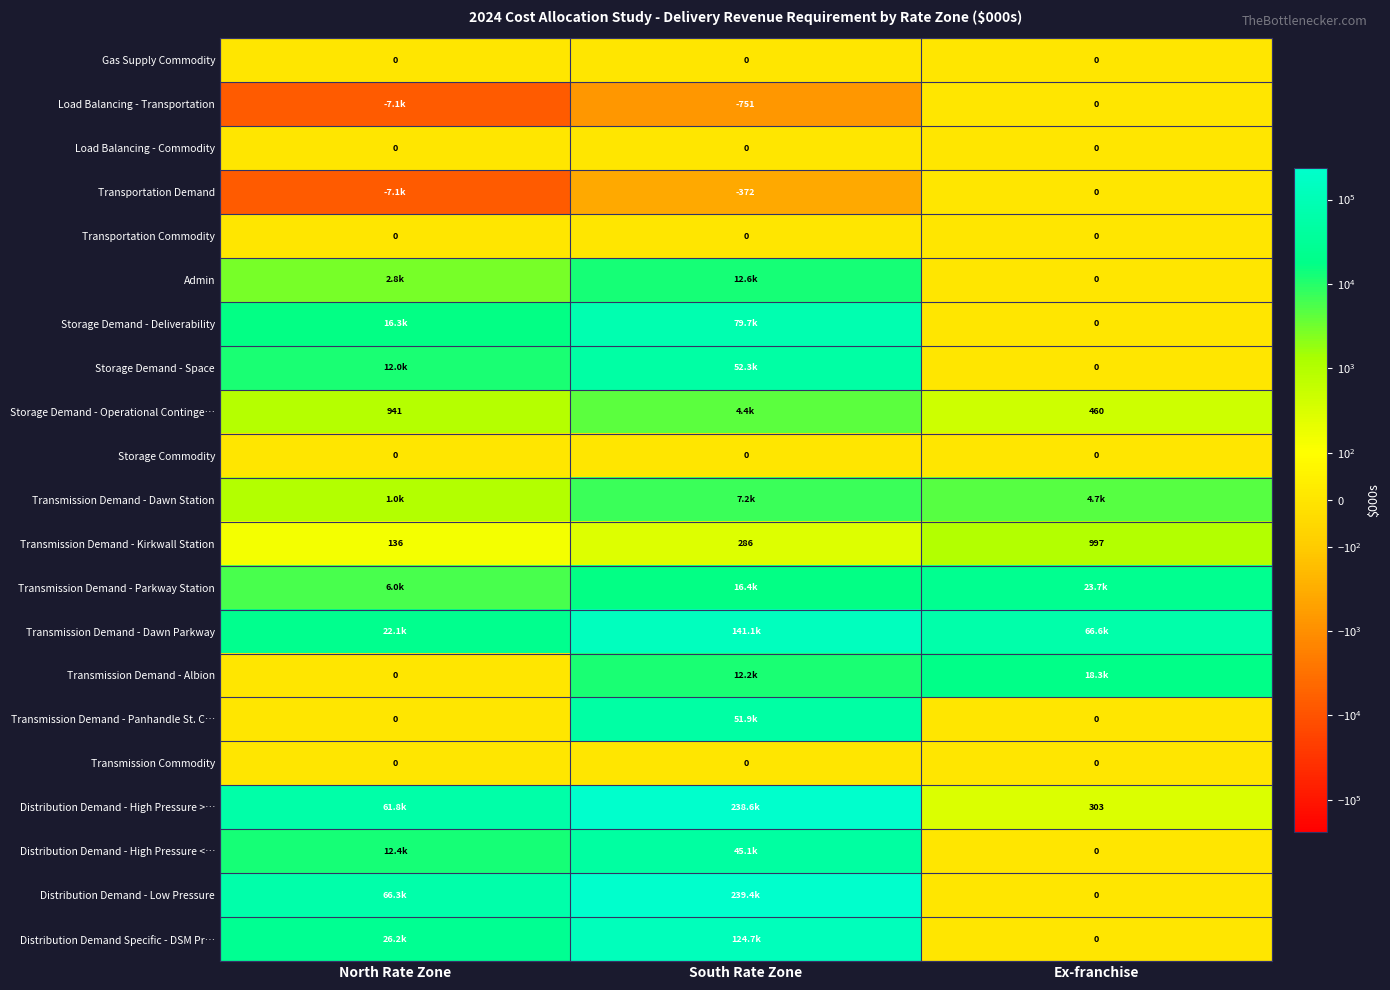

Where is Transmission Demand - Kirkwall Station nearest to the value 566?

South Rate Zone